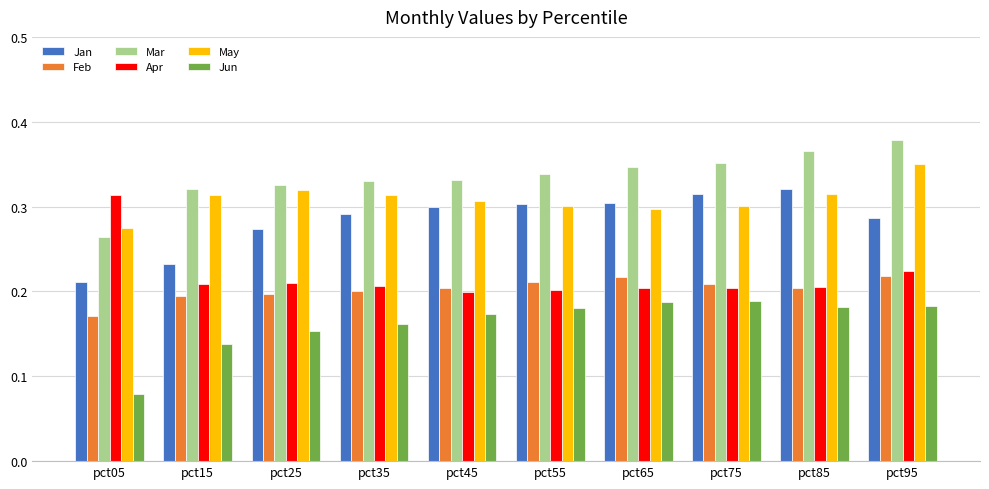

True or false: Apr has a value of 0.2 at pct85.

True